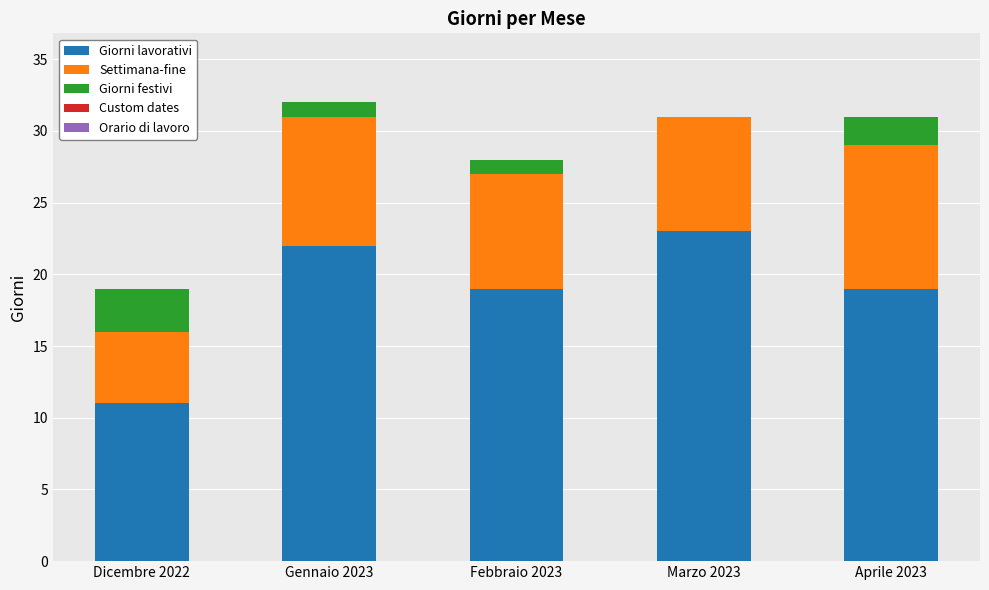

Does the chart contain stacked bars?

Yes